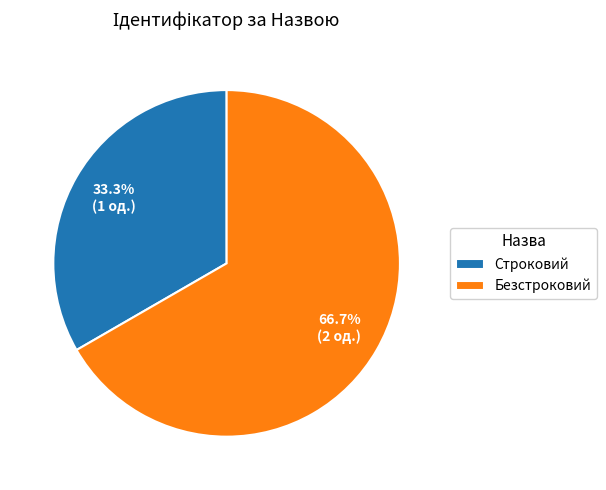

To the nearest percent, what is the combined percentage of Строковий and Безстроковий?

100%